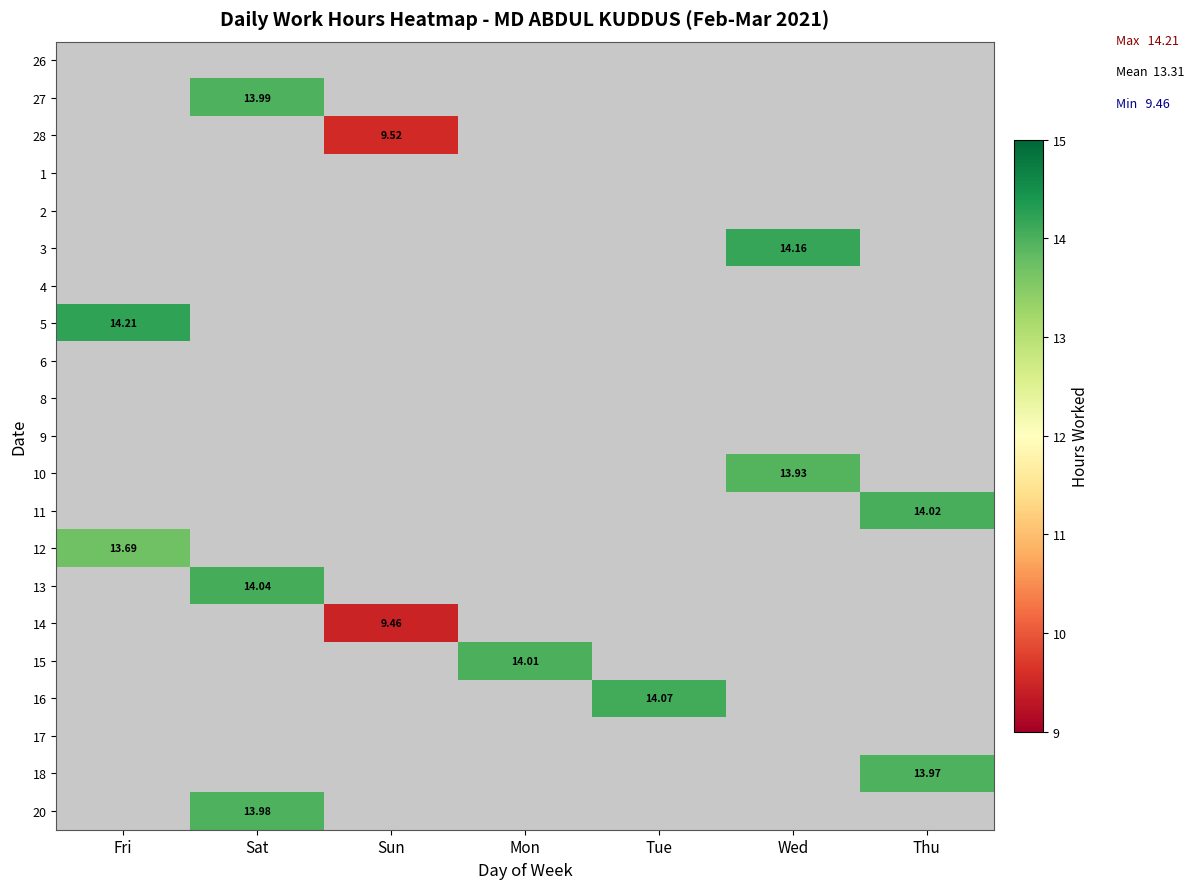

List the labels in order of 28 value, smallest first.

Fri, Sat, Mon, Tue, Wed, Thu, Sun